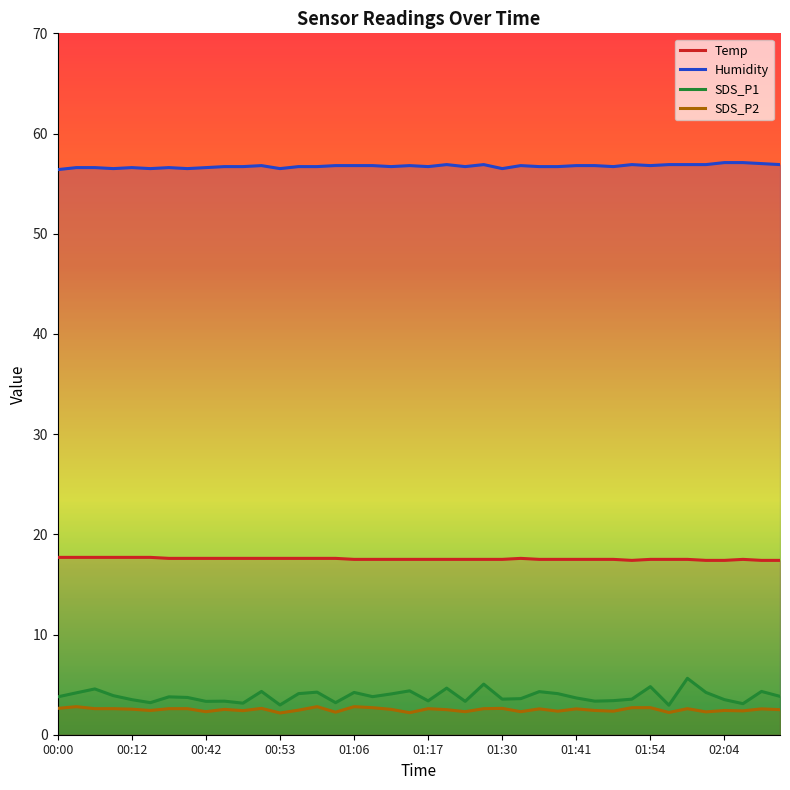

What is the difference between the second highest and second lowest values in the SDS_P1 series?

2.1